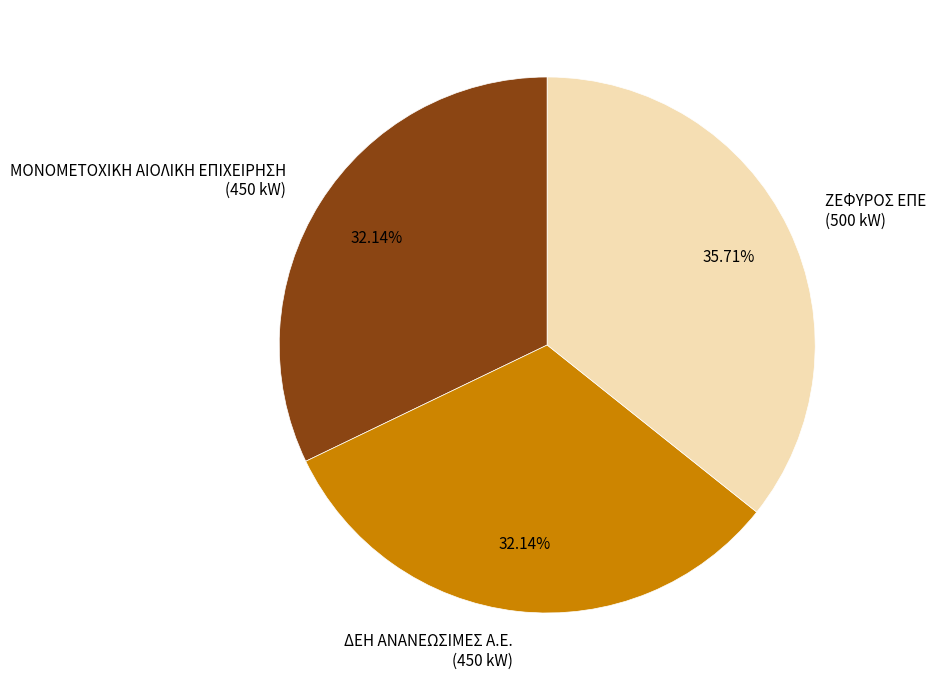

Does any single category account for the majority?

No